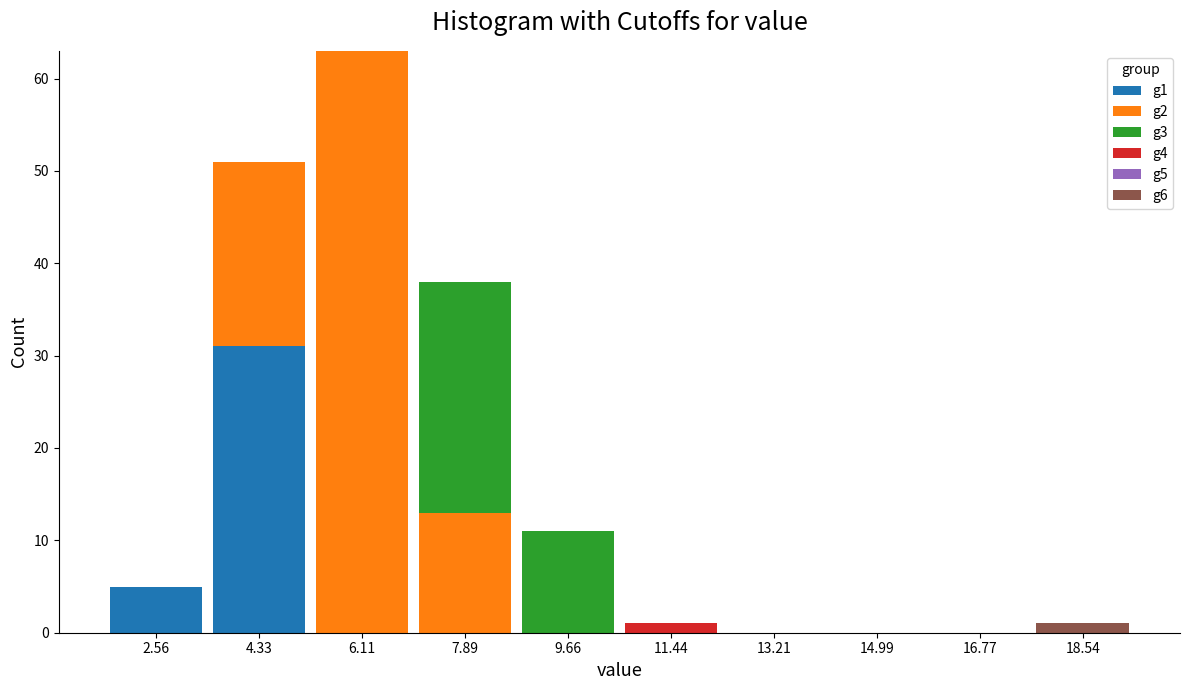

At which category is the sum across all series the highest?

6.11